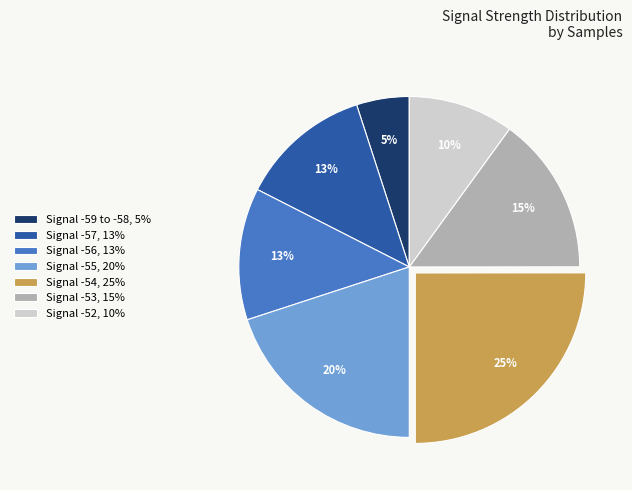

True or false: Signal -55, 20% accounts for 20% of the total.

True